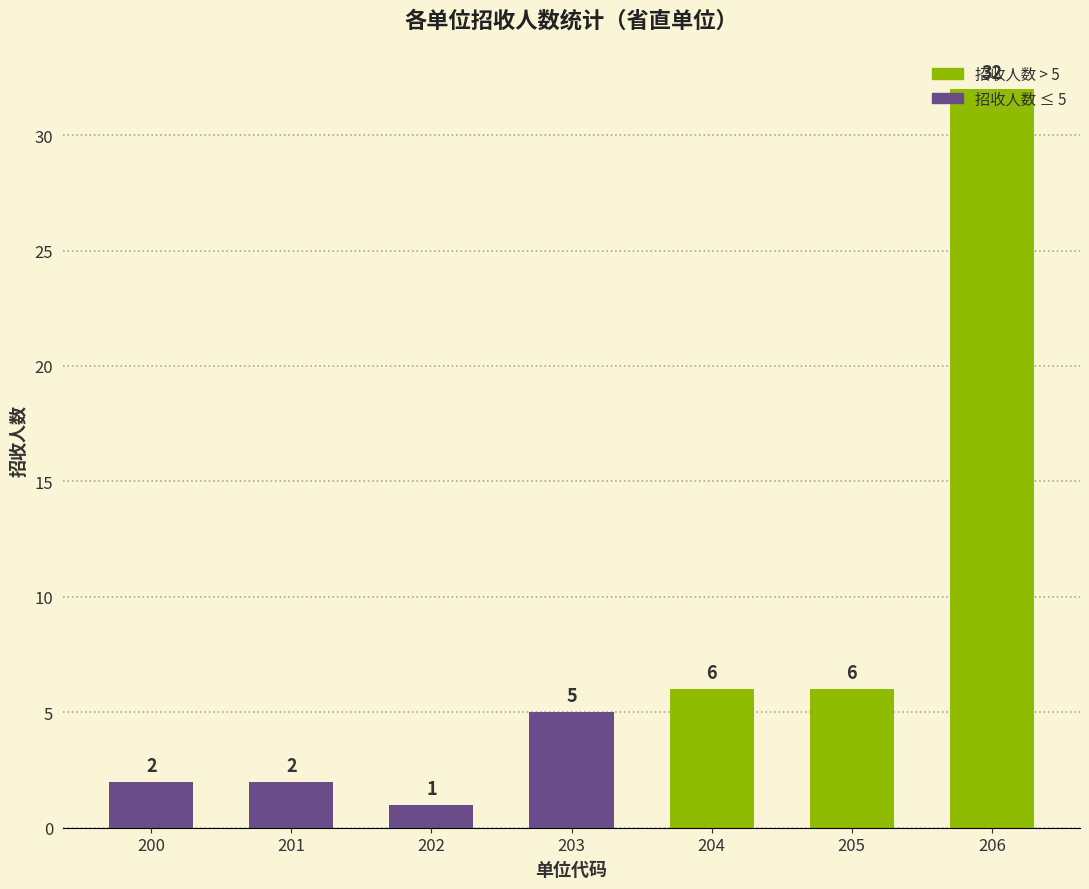

What is the difference between the maximum and second lowest values?

30